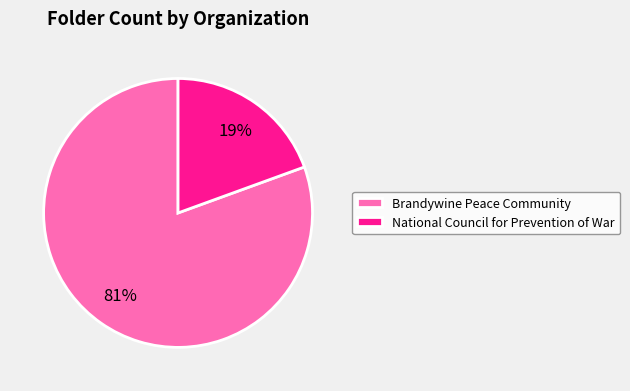

Is the sum of Brandywine Peace Community and National Council for Prevention of War greater than half?

Yes